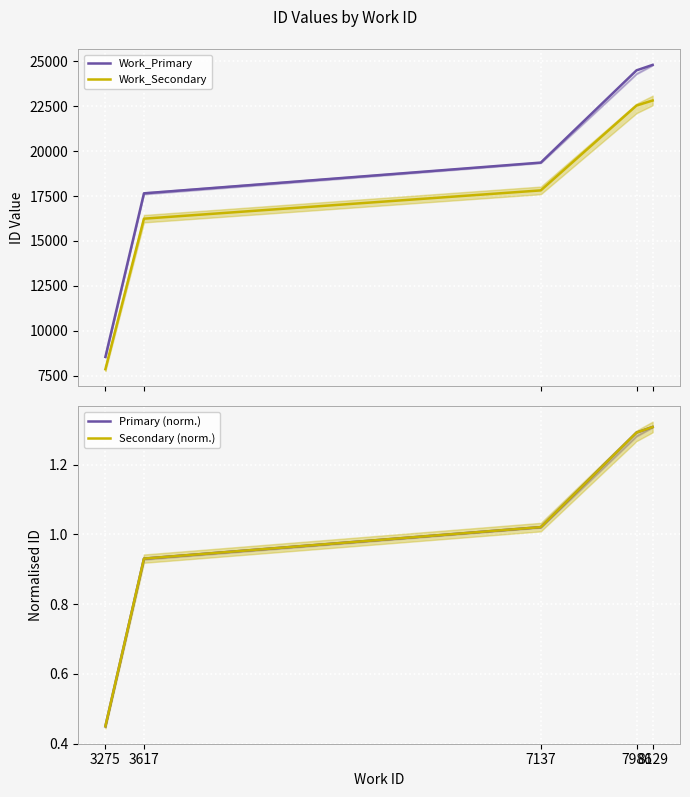

True or false: Primary (norm.) and Work_Primary intersect in this chart.

False